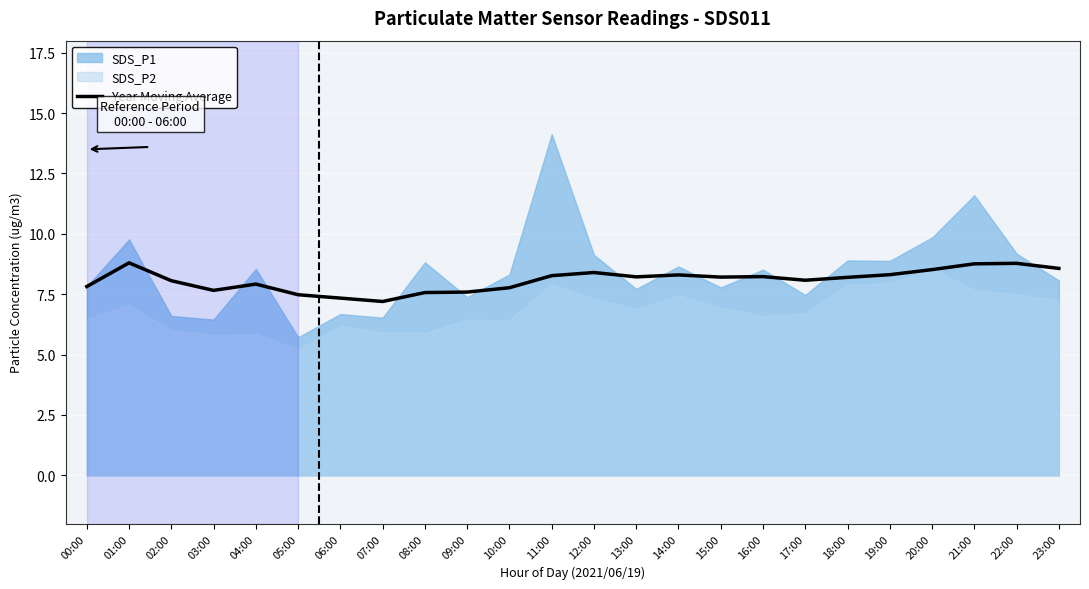

How many interior local valleys (lower than both neighbors) does the data have?

5